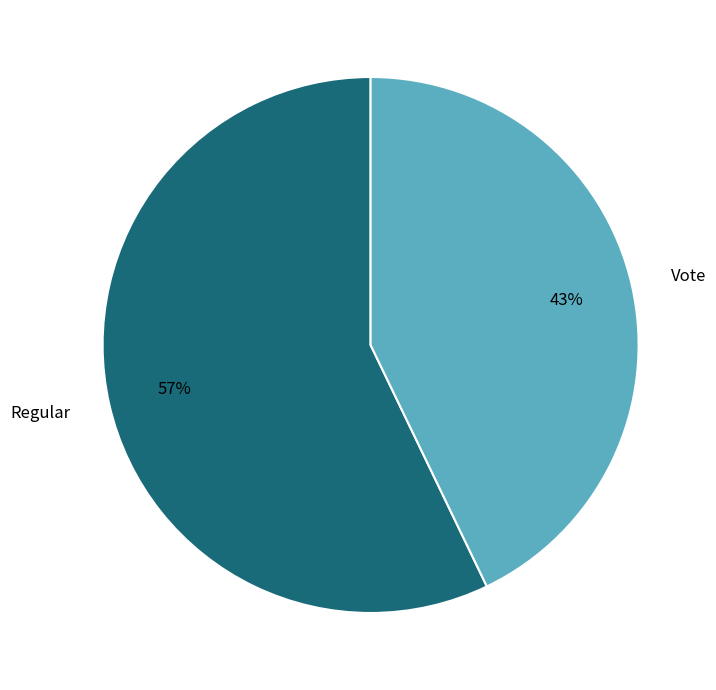

Approximately how many times larger is the value at Regular compared to Vote?

1.3